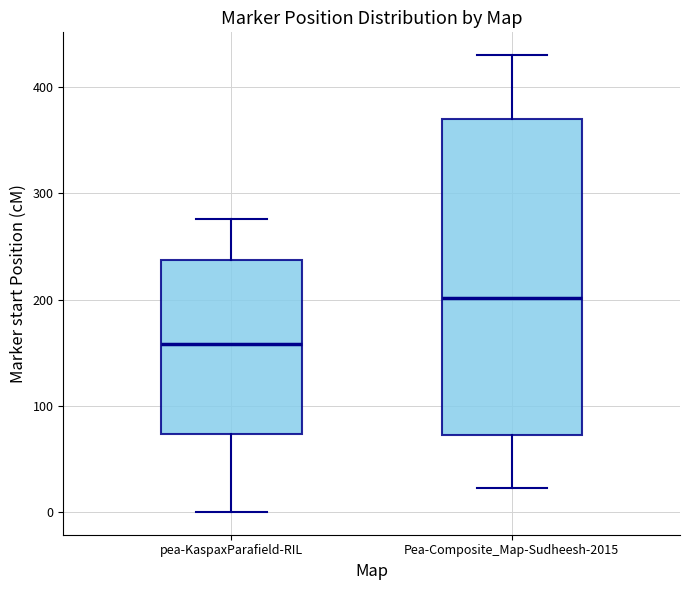

Which box is the tallest, from its lower edge to its upper edge?

Pea-Composite_Map-Sudheesh-2015